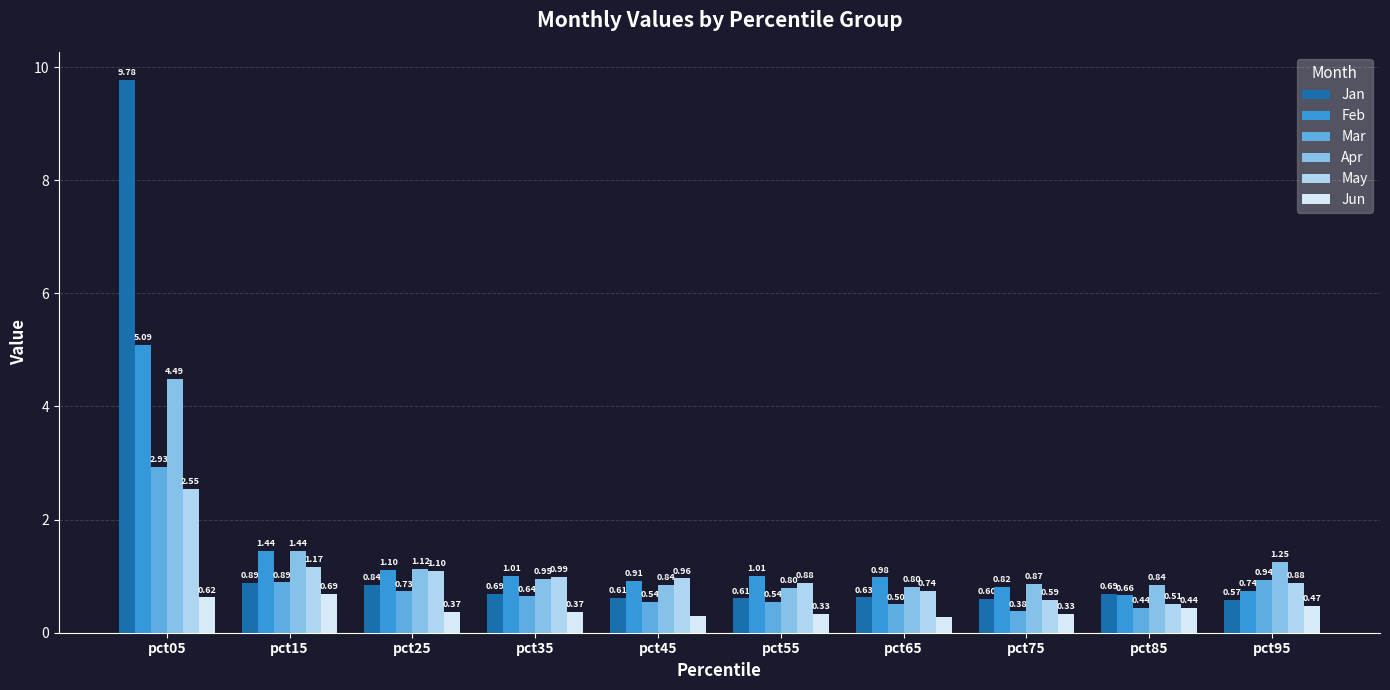

List the series in order of their peak value, lowest first.

Jun, May, Mar, Apr, Feb, Jan